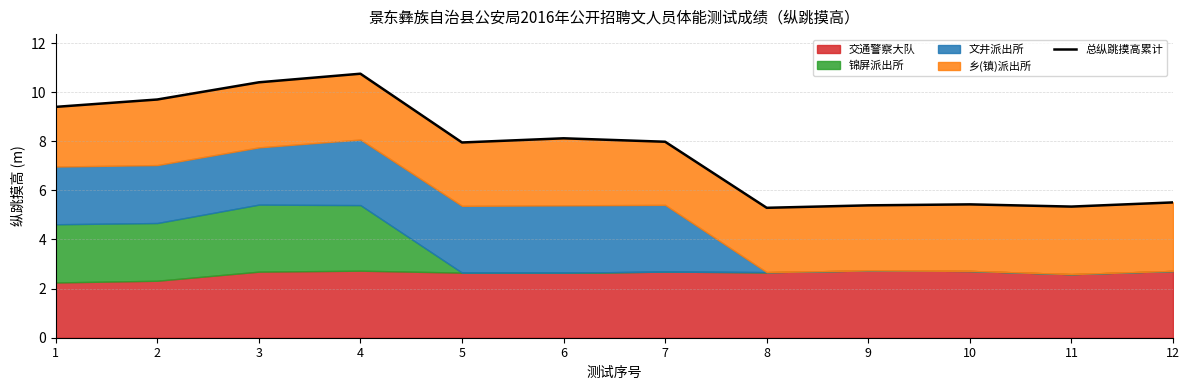

What is the minimum value shown in the chart?

5.3